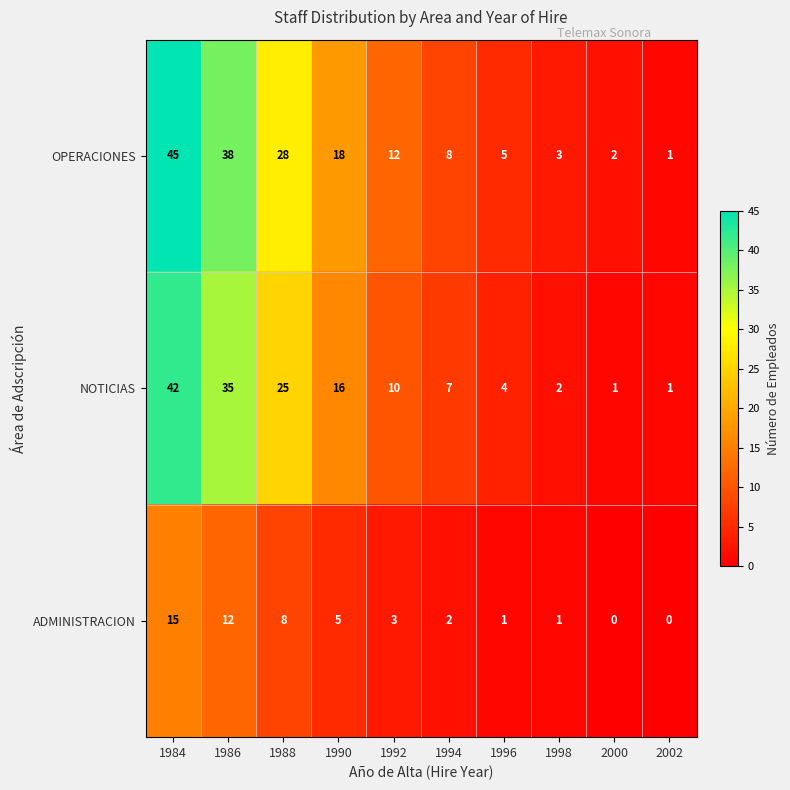

True or false: OPERACIONES has a value of 3 at 1998.

True